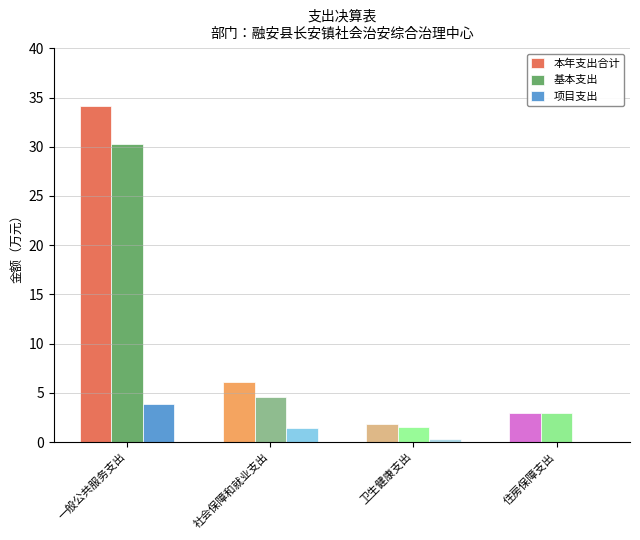

Reading right to left, transcribe all the data shown in this chart.

本年支出合计: 2.9	1.8	6.1	34.1
基本支出: 2.9	1.5	4.6	30.2
项目支出: 0.0	0.3	1.5	3.9